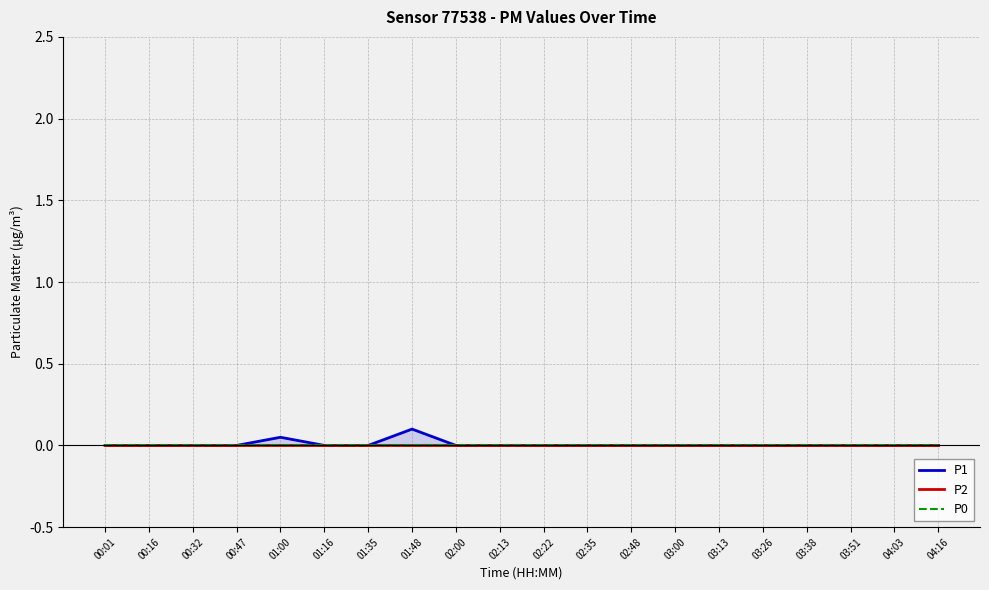

Where is the first local maximum for P1?

01:00